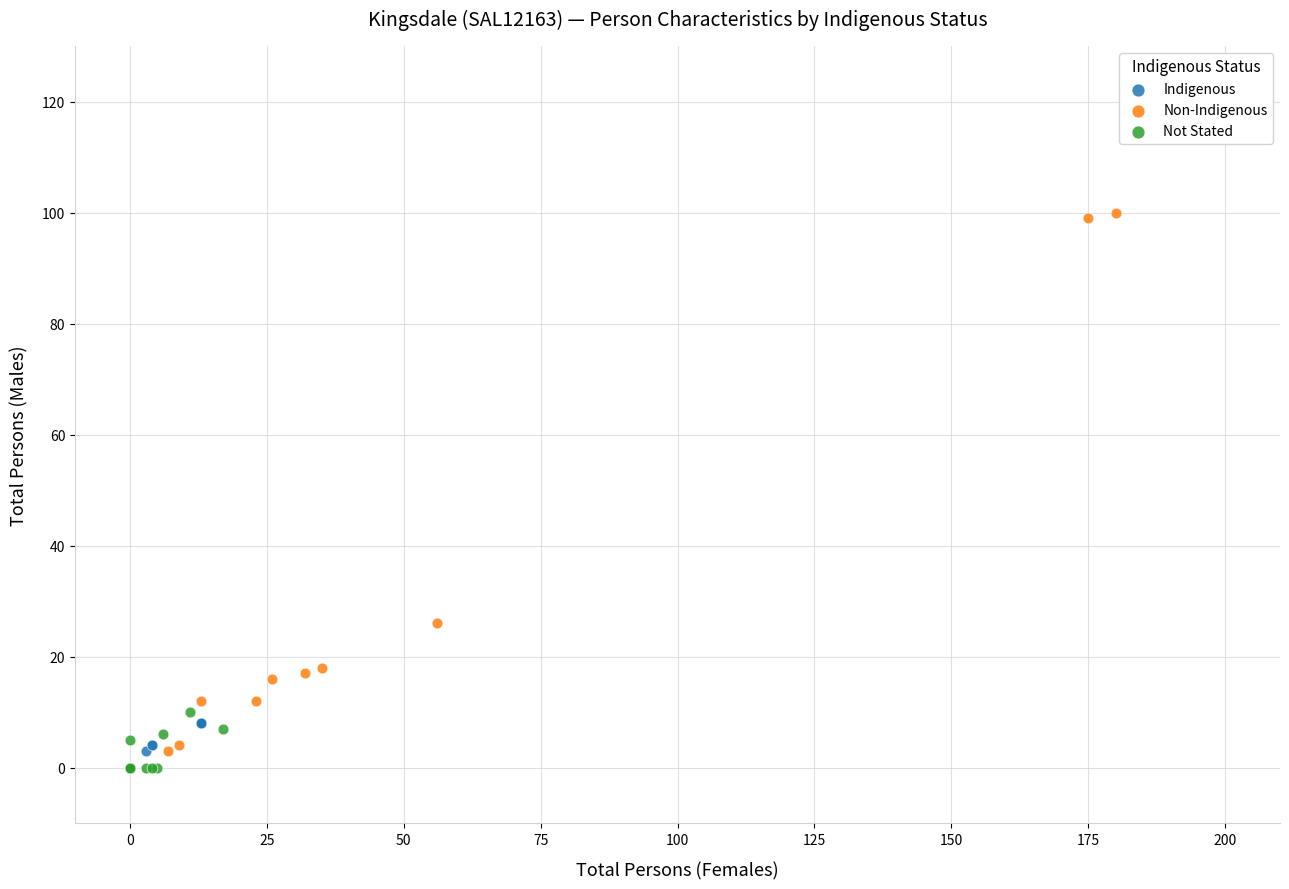

Which series contains the highest Y value?

Non-Indigenous